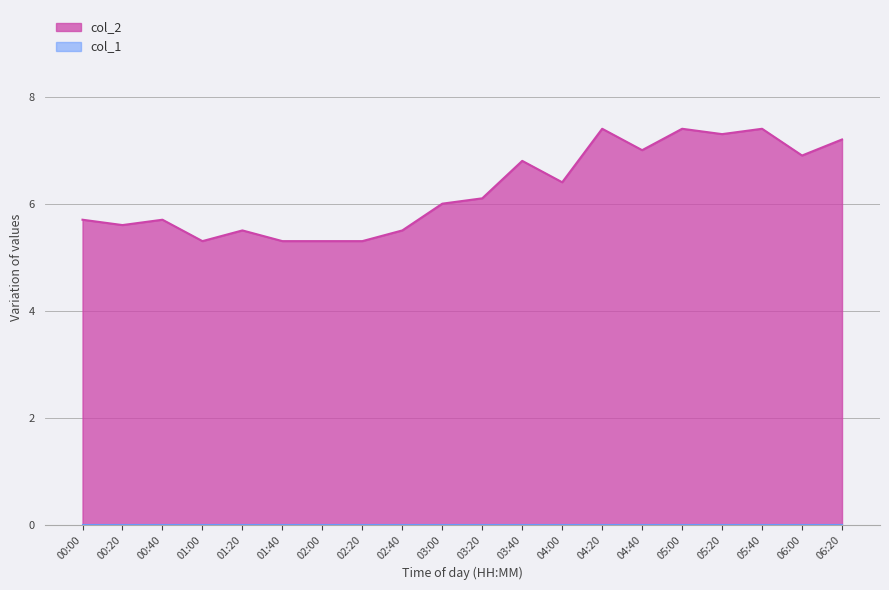

List the series in order of their overall mean, highest first.

col_2, col_1